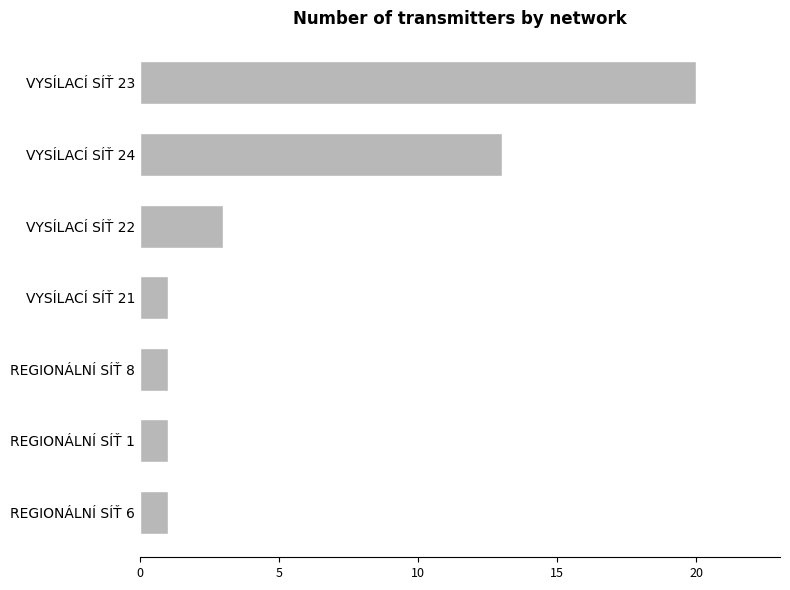

What is the smallest value displayed?

1